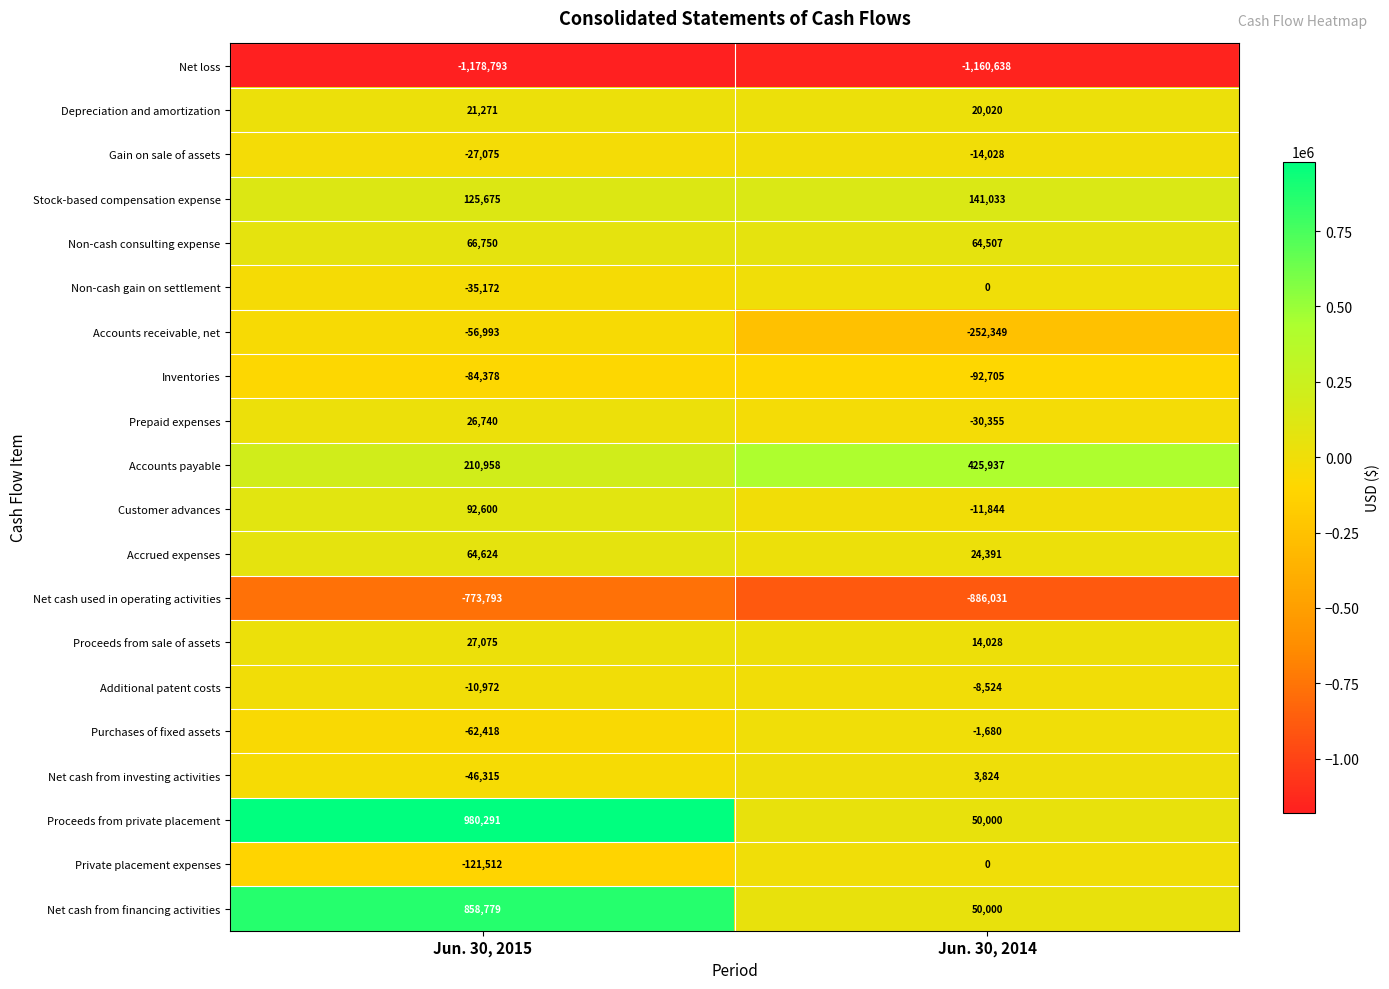

What is the sum of all Net cash from investing activities values?

-42491